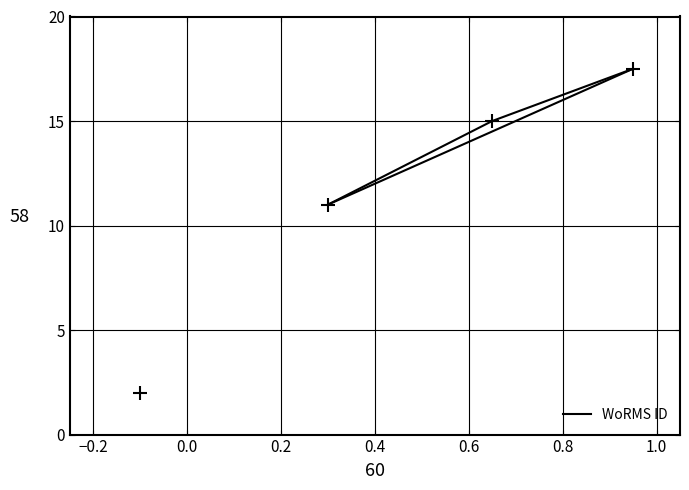

How many lines are shown in the chart?

1